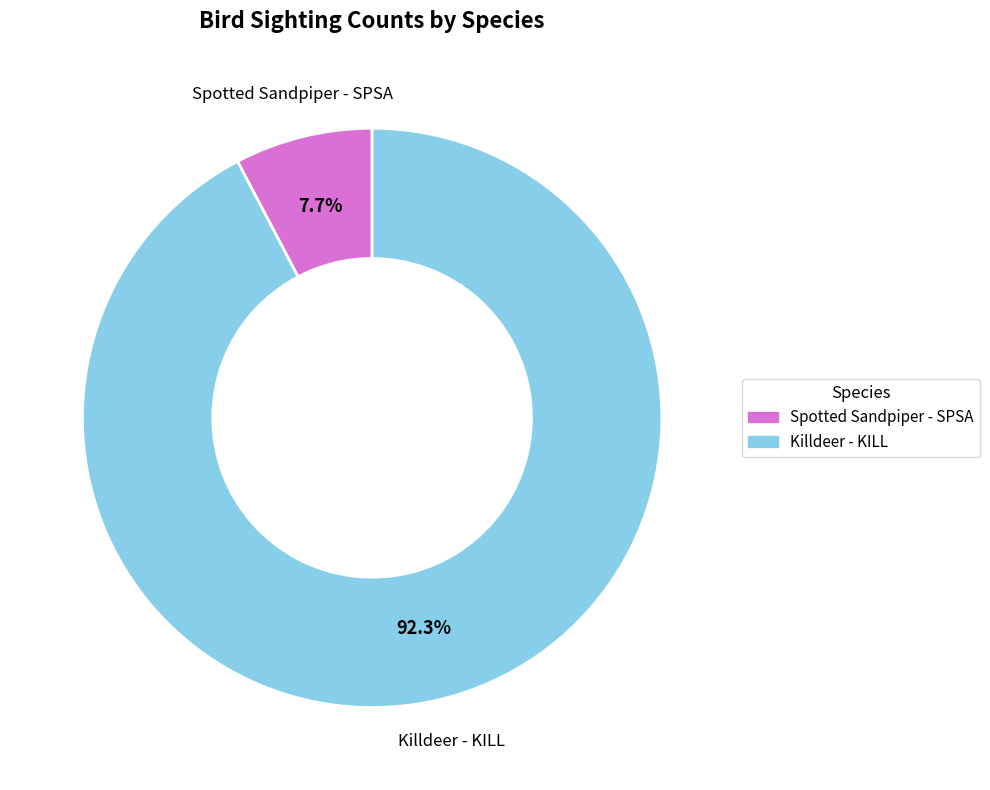

To the nearest percent, what is the difference between the Killdeer - KILL and Spotted Sandpiper - SPSA slice percentages?

85%